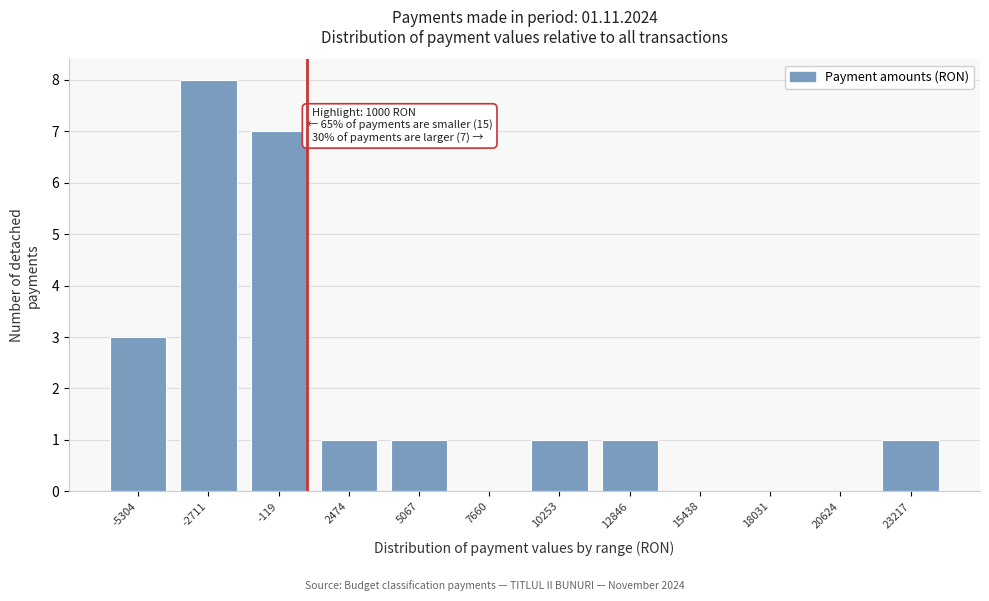

Reading right to left, list all the values displayed in this chart.

23217=1	20624=0	18031=0	15438=0	12846=1	10253=1	7660=0	5067=1	2474=1	-119=7	-2711=8	-5304=3